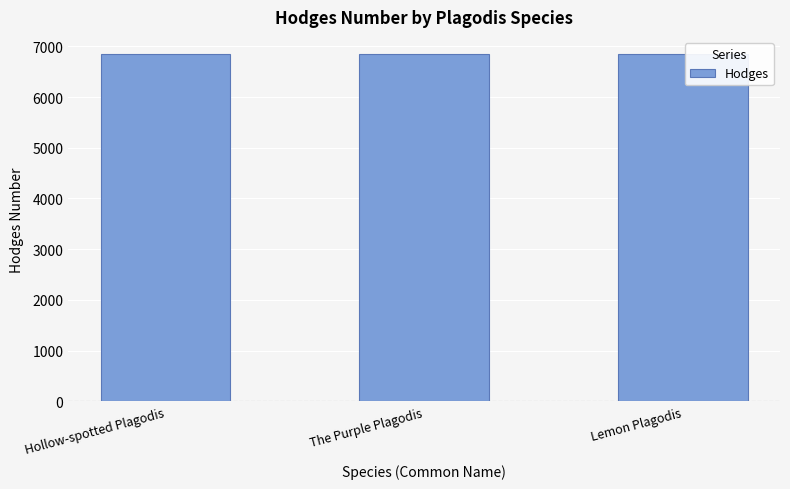

What is the change in value from Hollow-spotted Plagodis to The Purple Plagodis?

-3